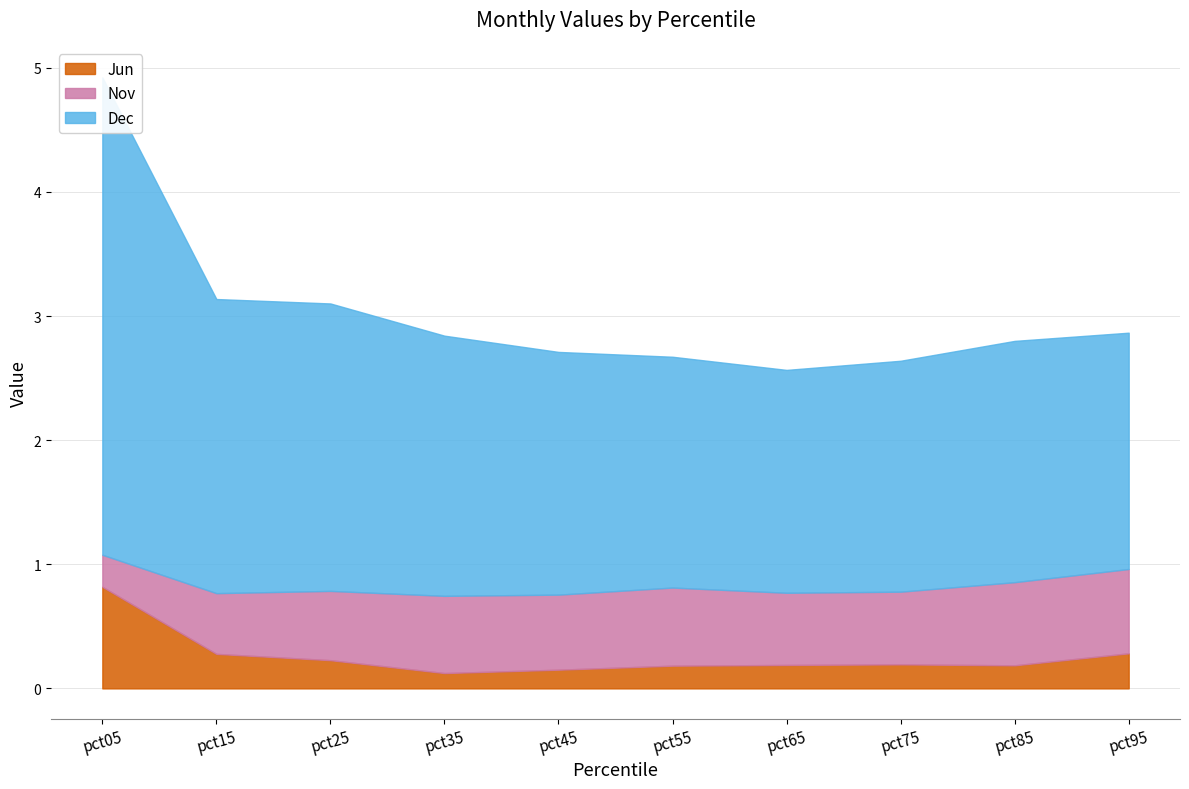

What is the difference between the second highest and minimum values in the Nov series?

0.4